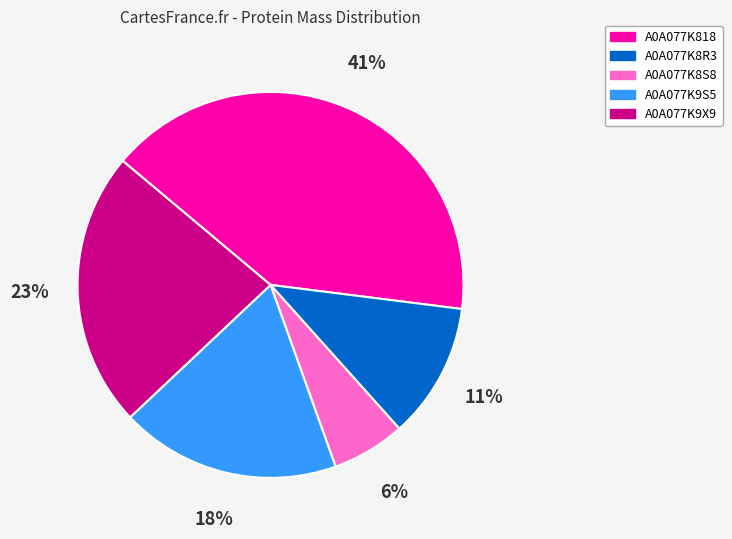

Which has a higher value, A0A077K8R3 or A0A077K9S5?

A0A077K9S5